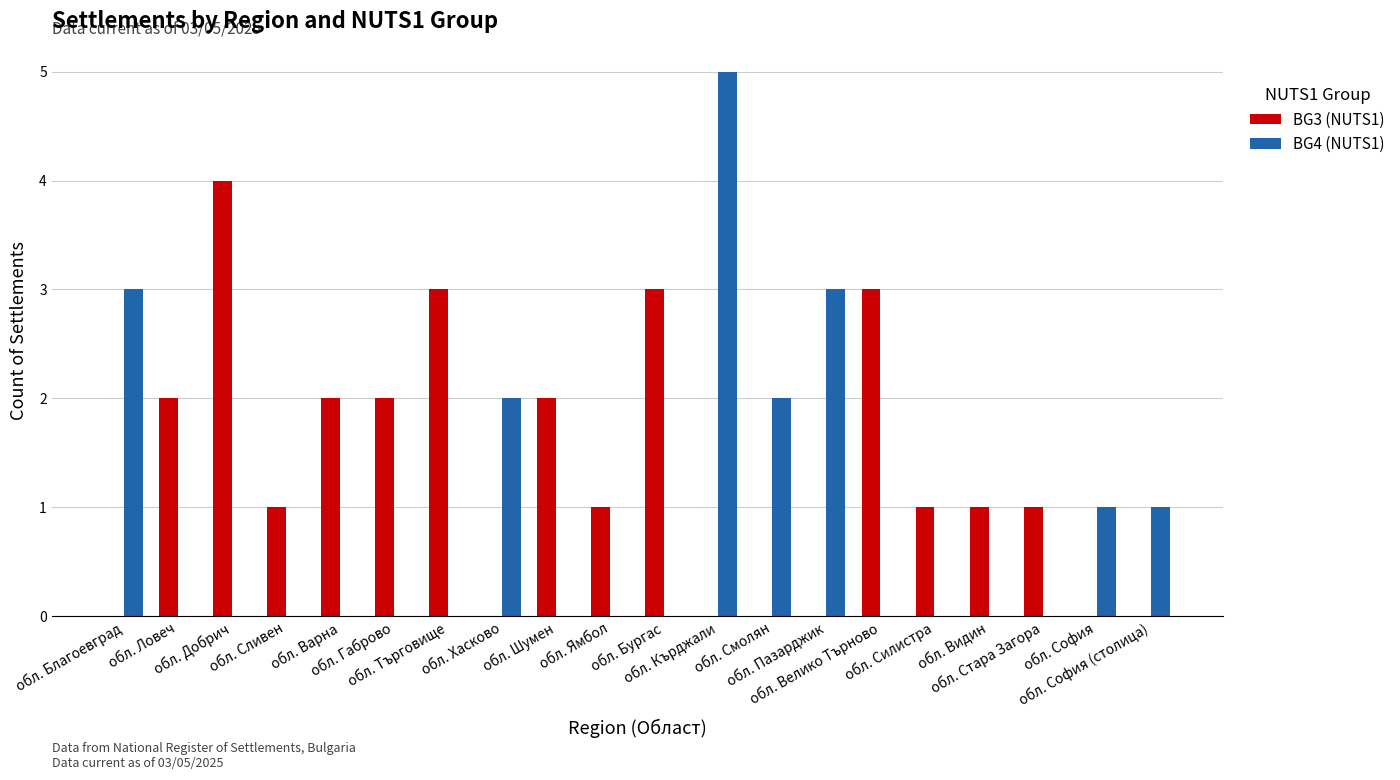

Is it true that BG3 (NUTS1) equals -3 at обл. Хасково?

False